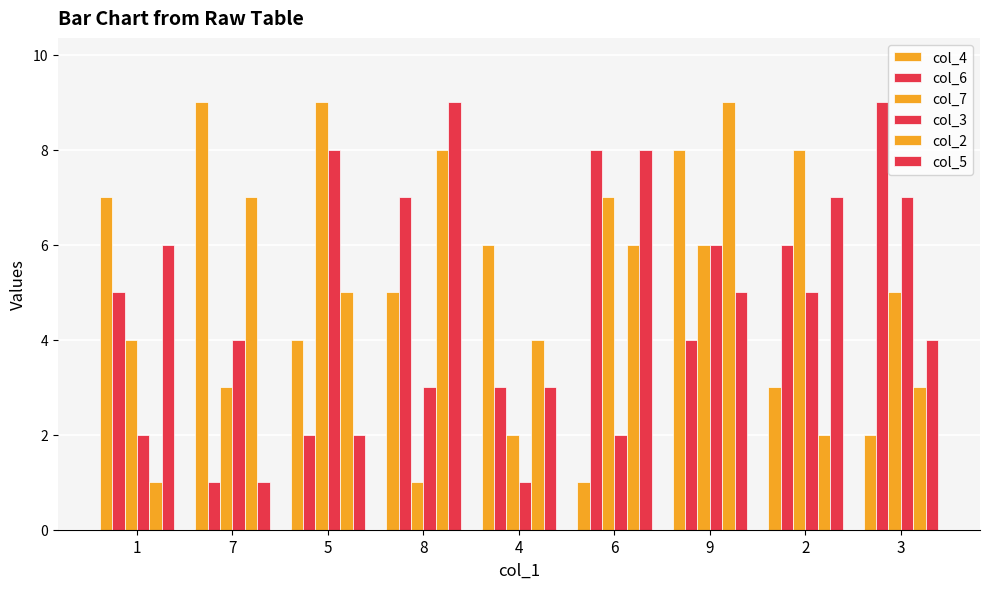

Are the bars grouped side by side (vs. stacked)?

Yes